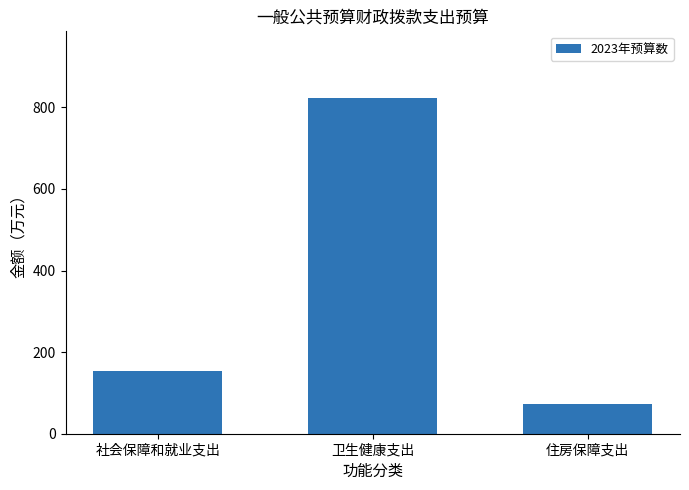

What is the greatest value displayed?

822.0